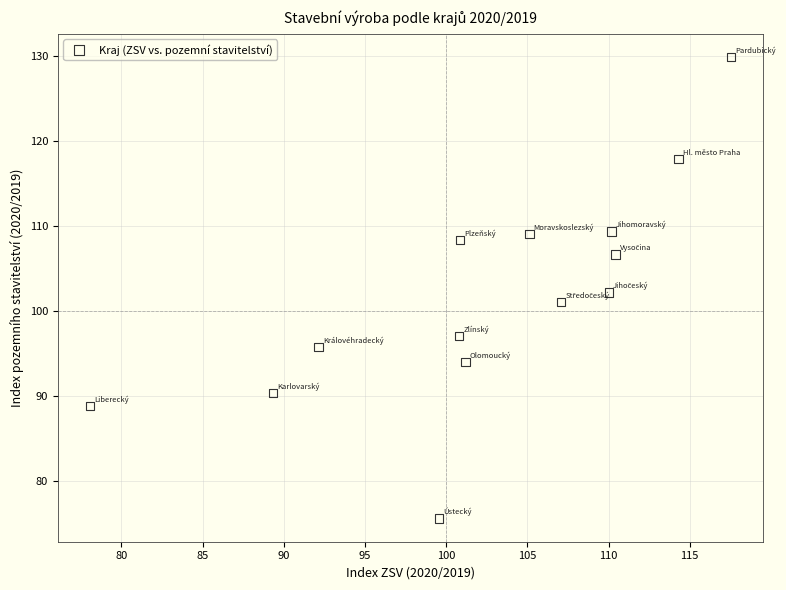

What is the range of Y values (max minus min)?

54.3